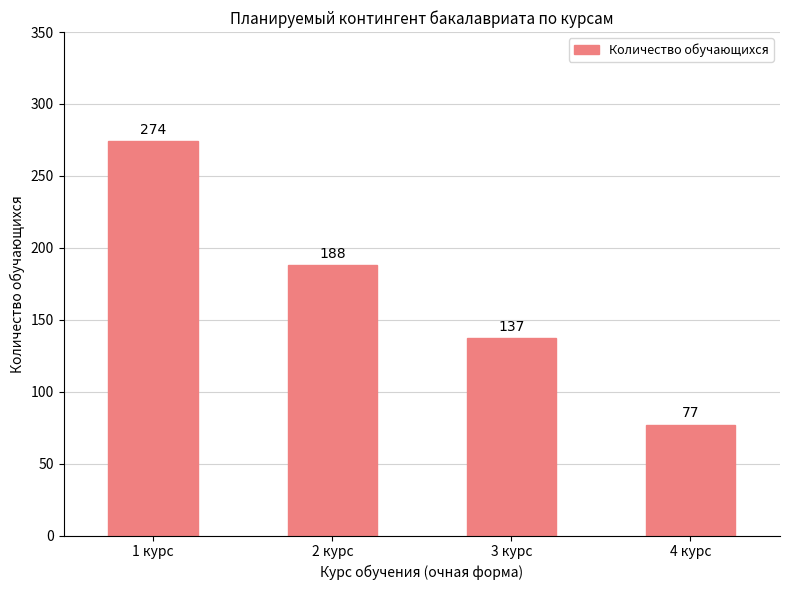

What position from the left is 2 курс?

2